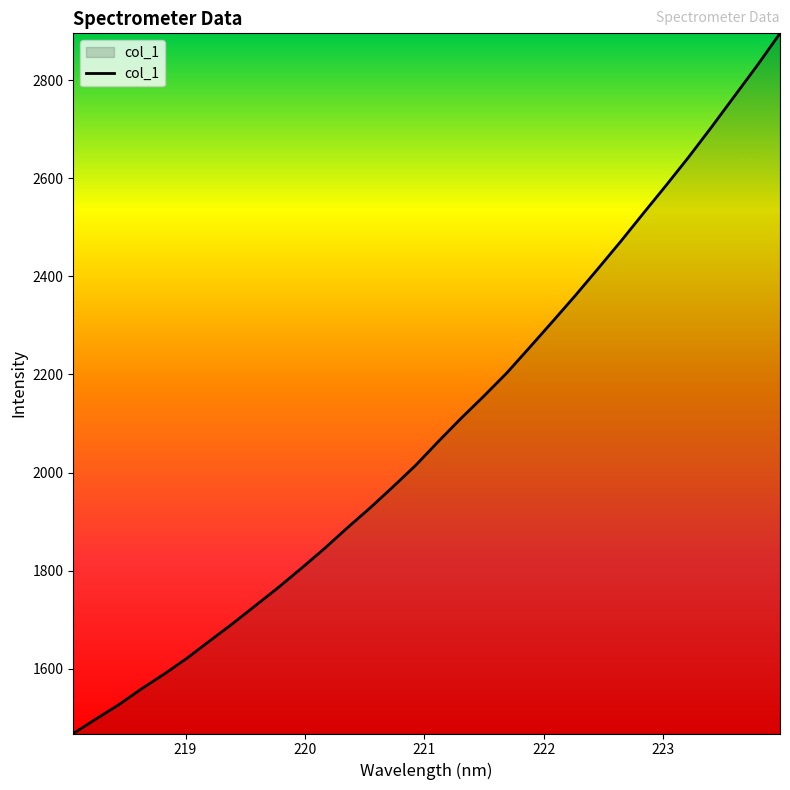

What is the smallest value displayed?

1468.4